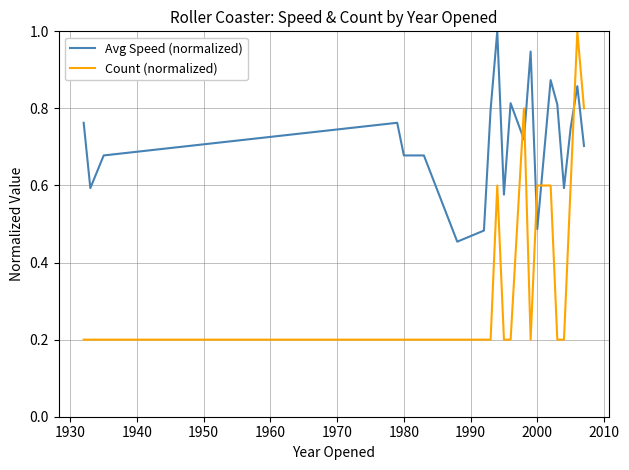

True or false: Count (normalized) and Avg Speed (normalized) cross at least once.

True